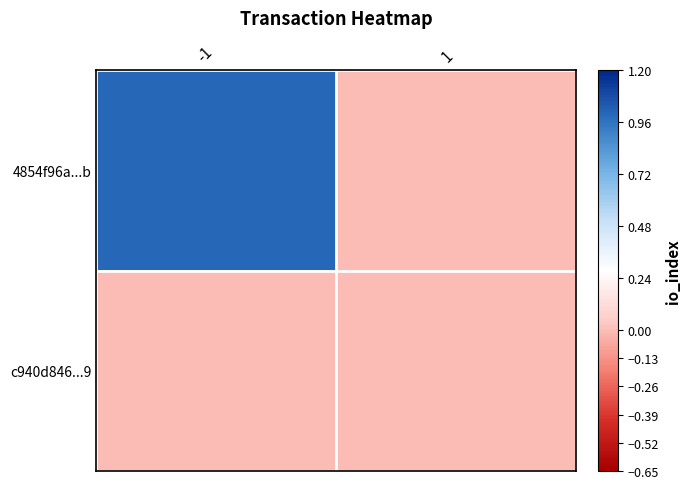

Reading right to left, list all the values displayed in this chart.

4854f96a...b: 1=0	-1=1
c940d846...9: 1=0	-1=0